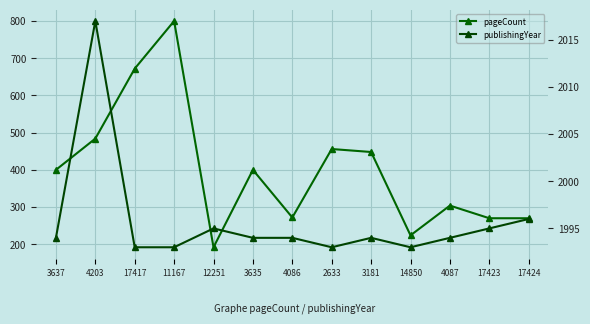

Which series changed the most between 3181 and 4087?

pageCount